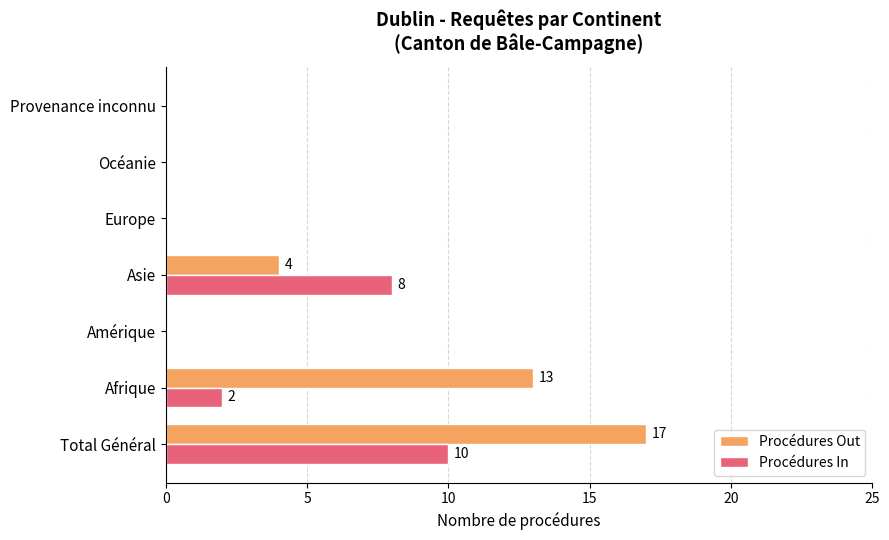

How many series are shown in this chart?

2